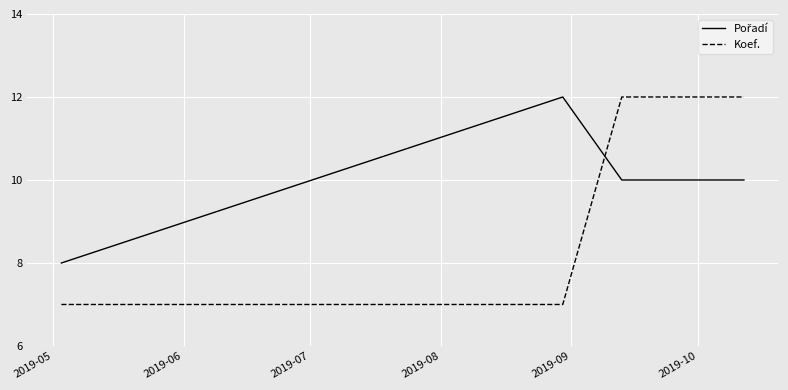

At how many categories does at least one series exceed 11?

3